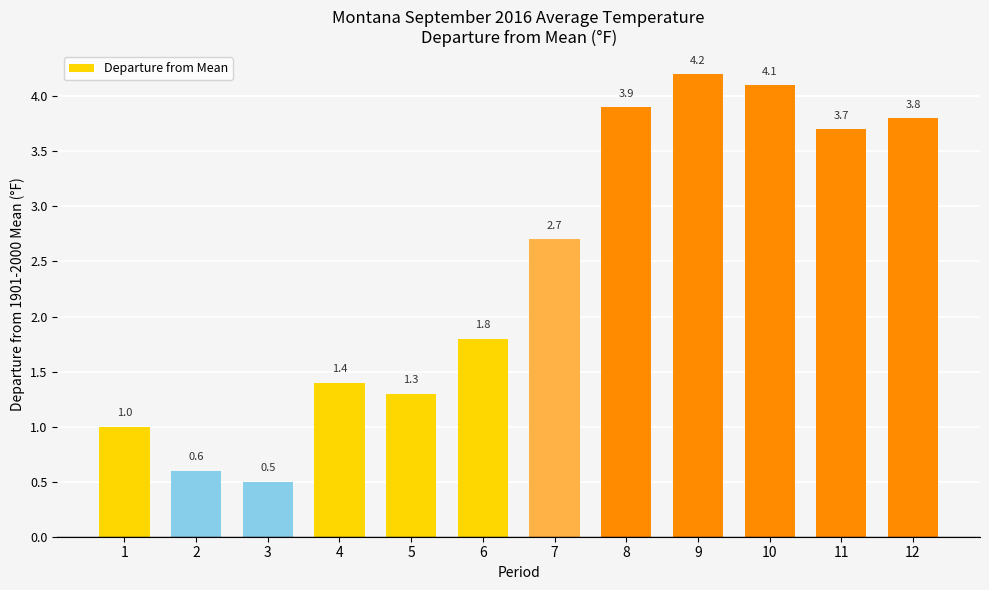

The chart shows a value of 3.9 at 8. True or false?

True